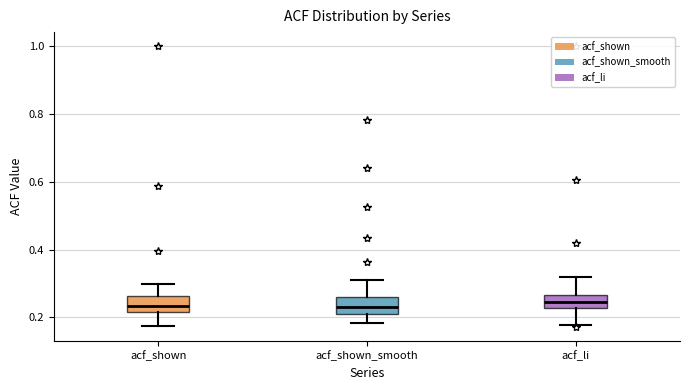

Reading left to right, transcribe this box plot: for each box, give where its median line is, the range the box spans, and where its two whiskers end, as read against the y-axis. The values are not printed on the chart, so give them approximately, as read against the axis.

acf_shown: median 0.24, box 0.22 to 0.26, whiskers 0.18 to 0.30
acf_shown_smooth: median 0.24, box 0.22 to 0.26, whiskers 0.18 to 0.30
acf_li: median 0.24, box 0.22 to 0.26, whiskers 0.18 to 0.32